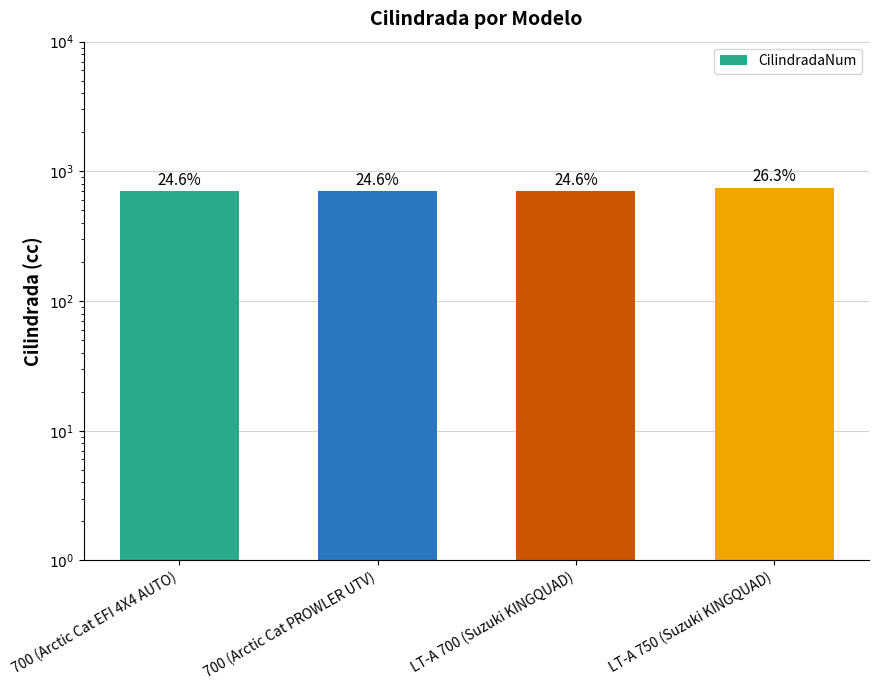

At which category does the chart reach its peak across all series?

LT-A 750 (Suzuki KINGQUAD)